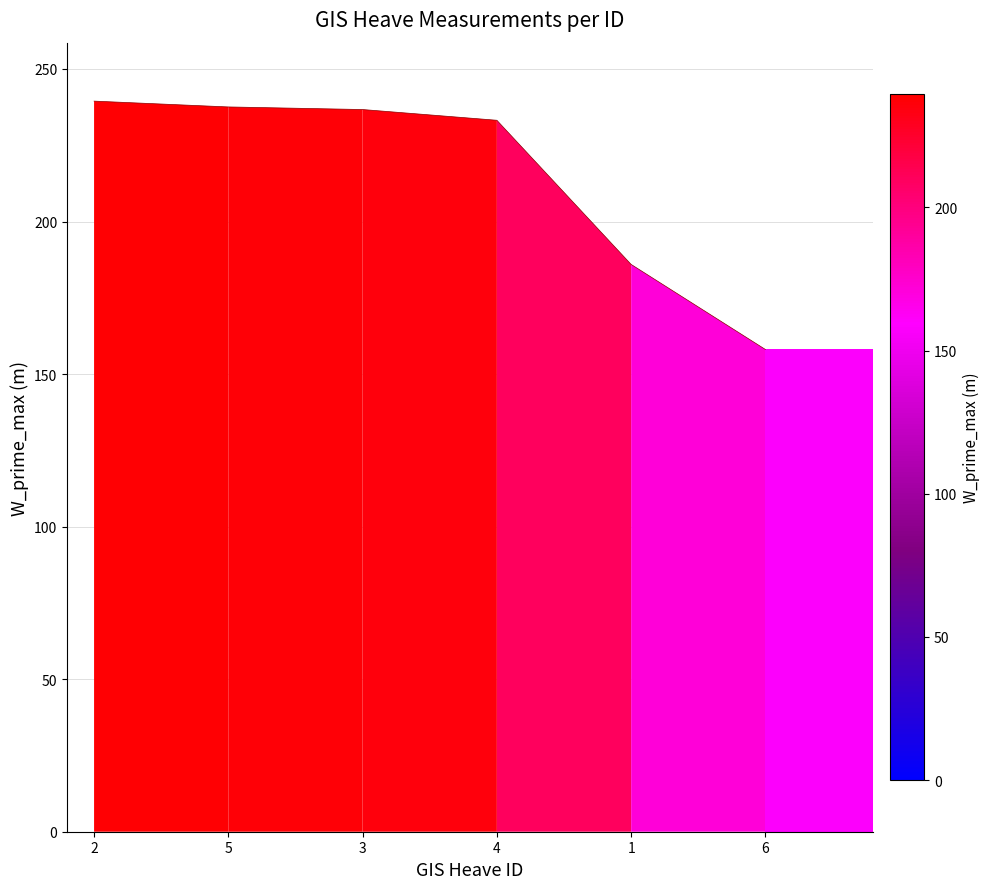

Which label corresponds to the smallest value in the chart?

6